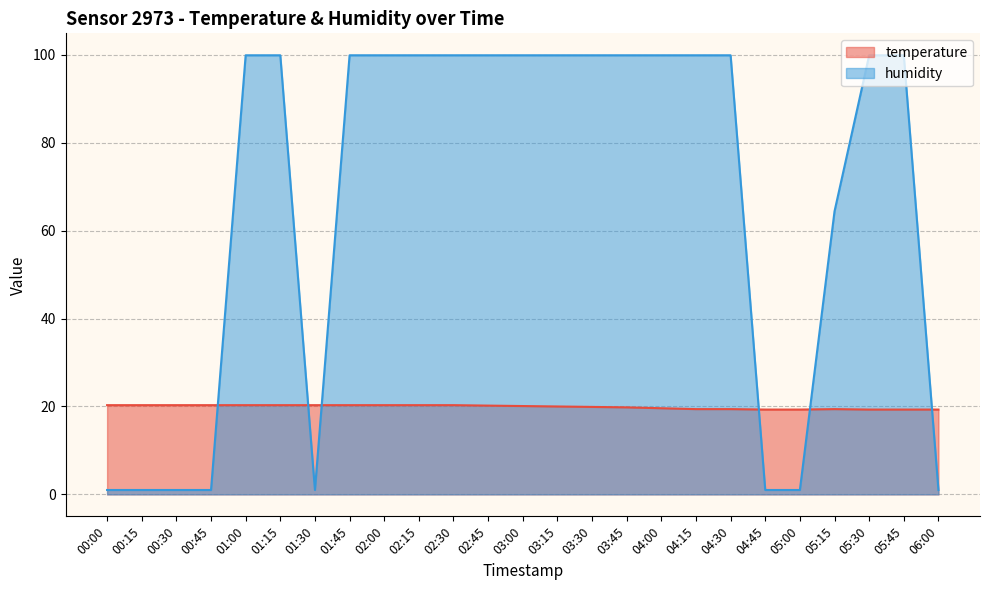

What are all the series names shown in the legend?

temperature, humidity